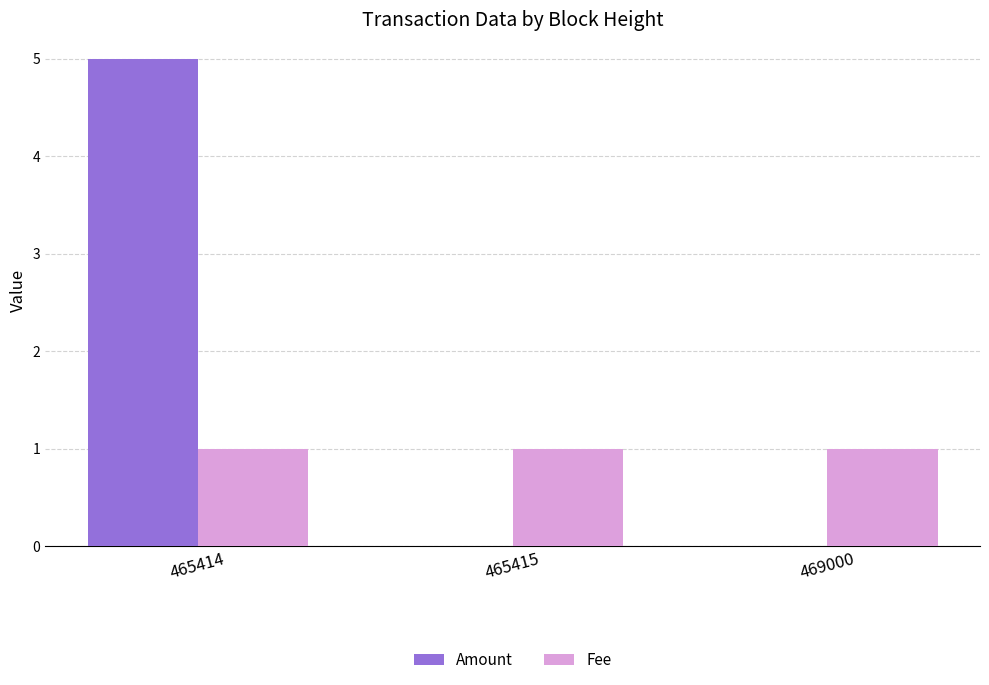

What is the average value of the Fee series?

1